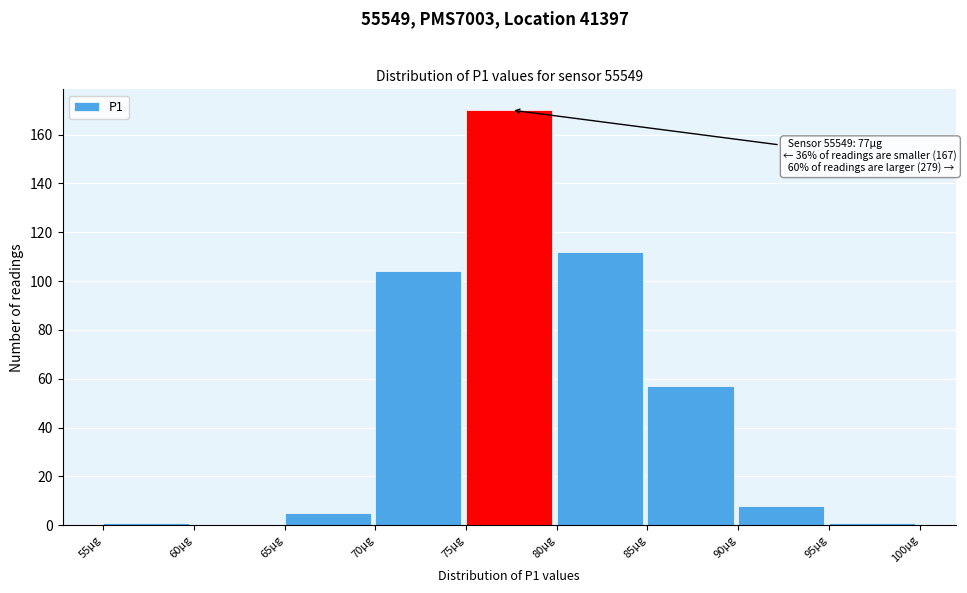

Which range on the x-axis has the tallest bar?

75 to 80